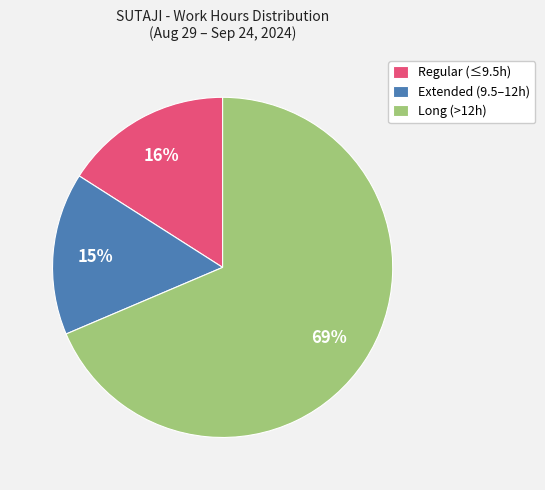

True or false: Regular (≤9.5h) accounts for 16% of the total.

True